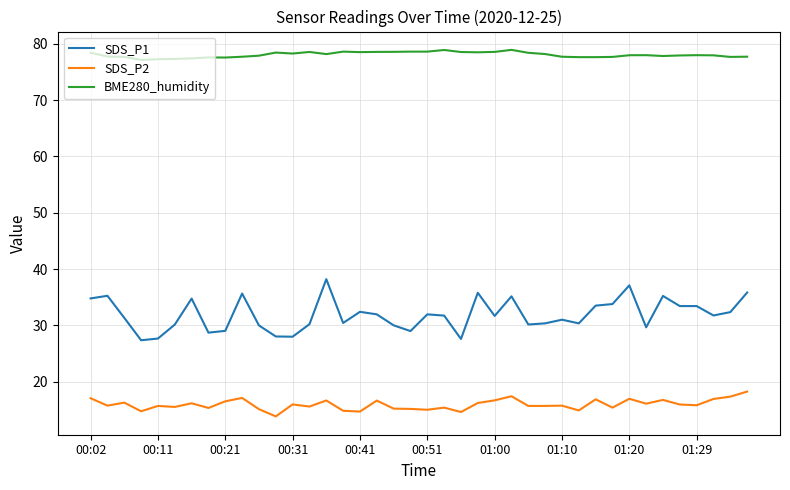

Which series has the widest spread of values?

SDS_P1